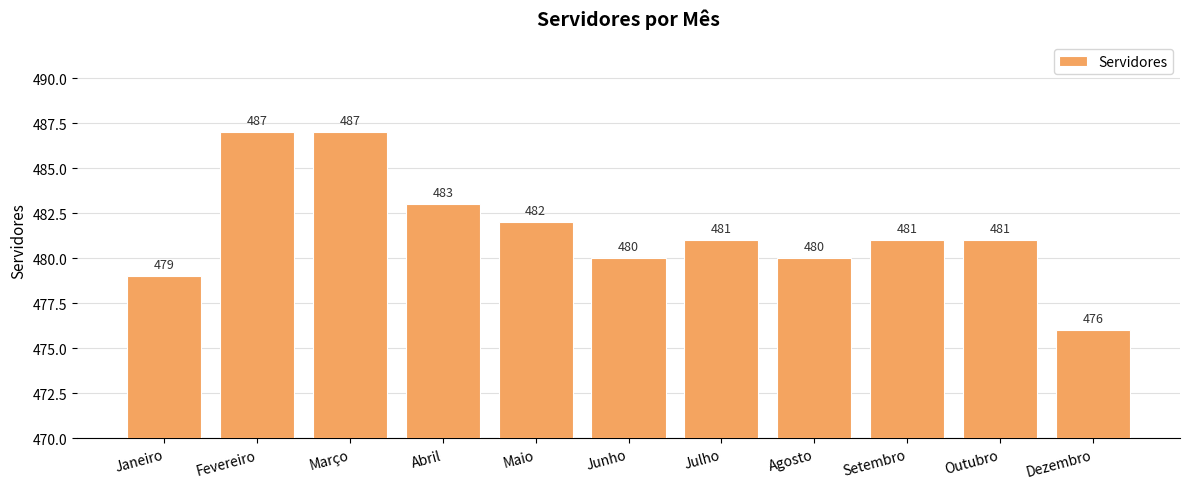

Which label corresponds to the smallest value in the chart?

Dezembro